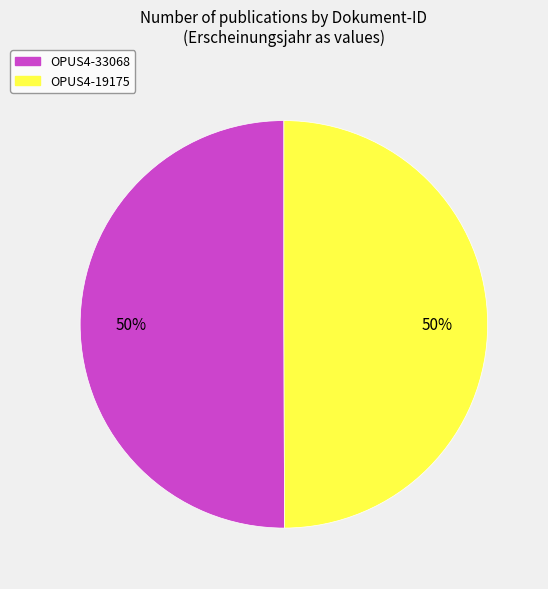

Do OPUS4-19175 and OPUS4-33068 together represent more than half of the pie?

Yes